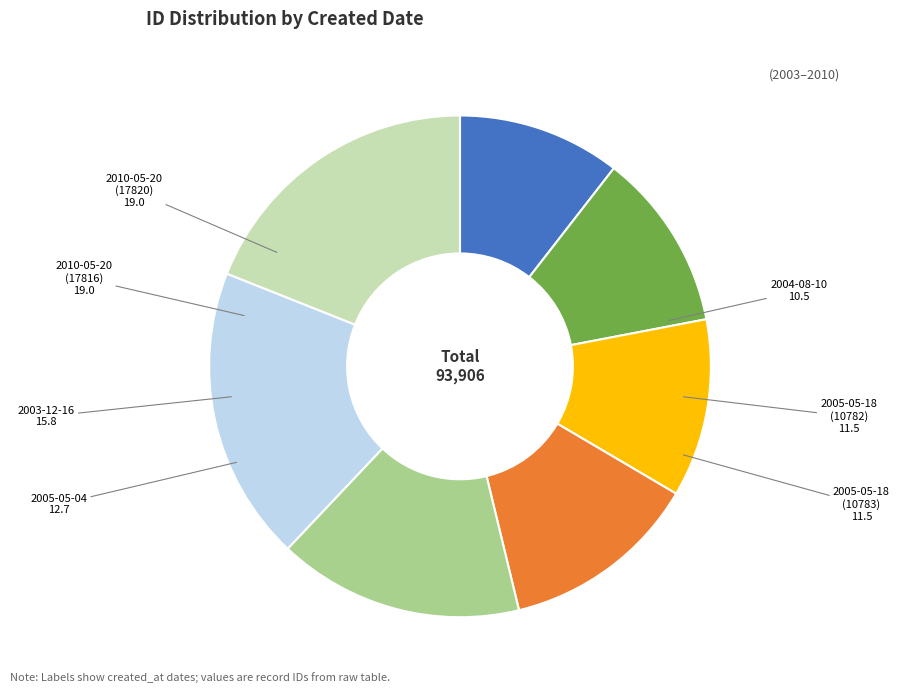

Approximately how many times larger is the value at 2010-05-20 (17820) compared to 2003-12-16?

1.2